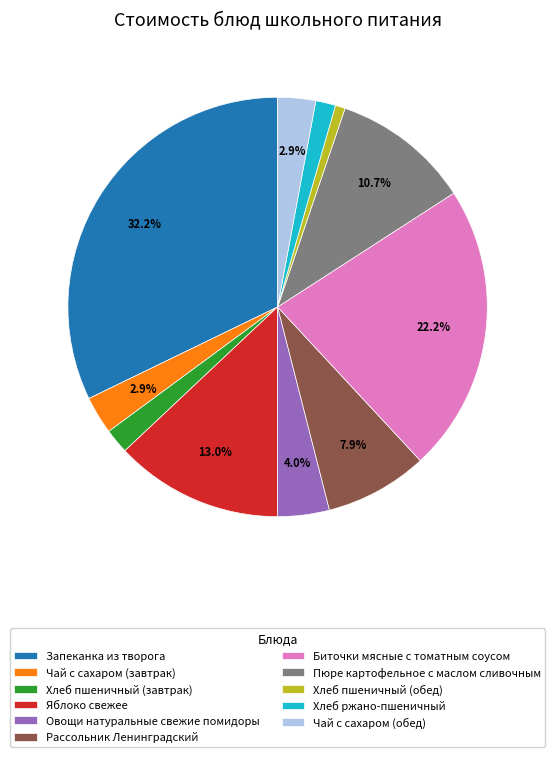

How many slices are in this pie chart?

11